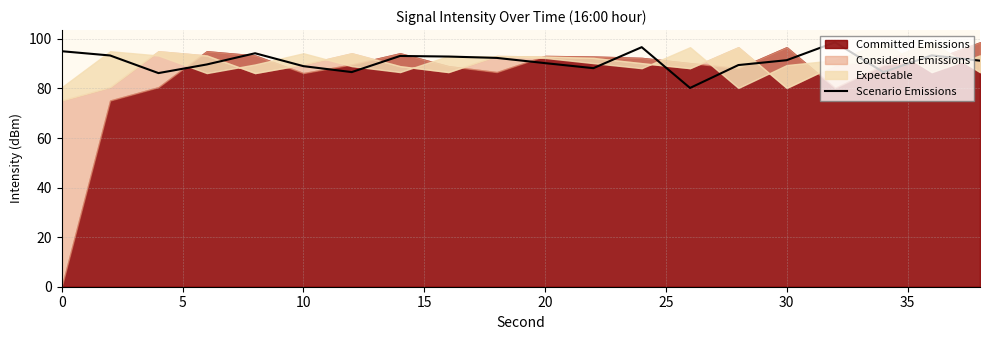

Does the chart have visible grid lines?

Yes